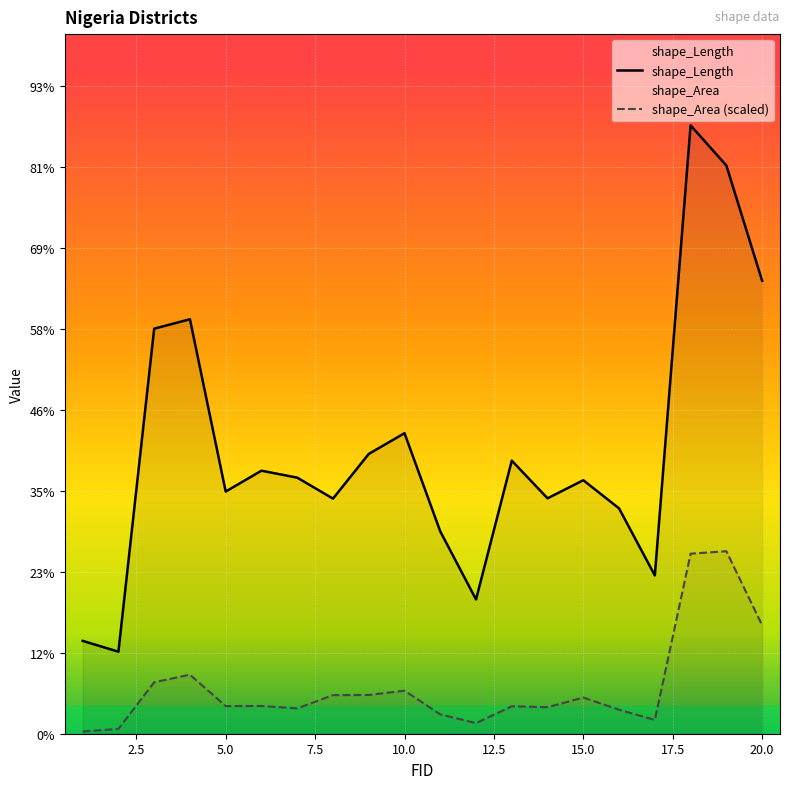

What is the difference between the maximum and minimum values in the shape_Area series?

0.6